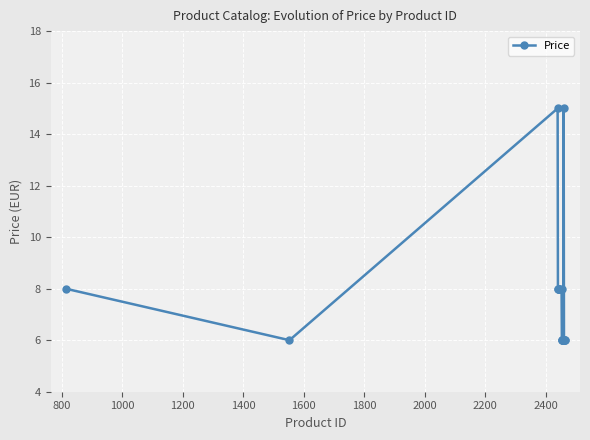

Reading left to right, extract all data points from this chart.

8	6	15	8	8	8	8	8	8	6	6	6	6	6	6	15	6	6	6	6